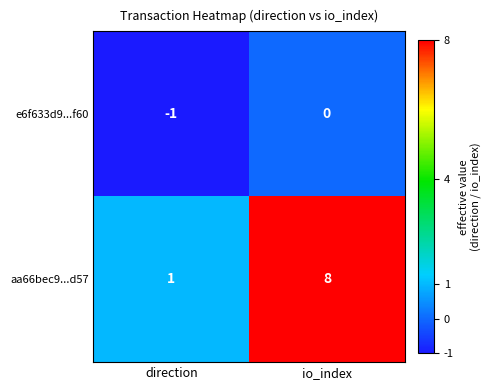

Reading right to left, list all the values displayed in this chart.

e6f633d9...f60: 0	-1
aa66bec9...d57: 8	1